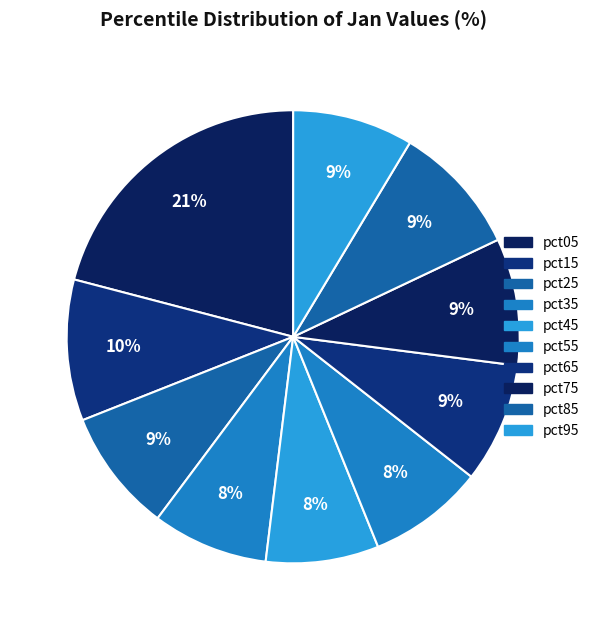

To the nearest percent, what percentage of the pie is pct95?

9%